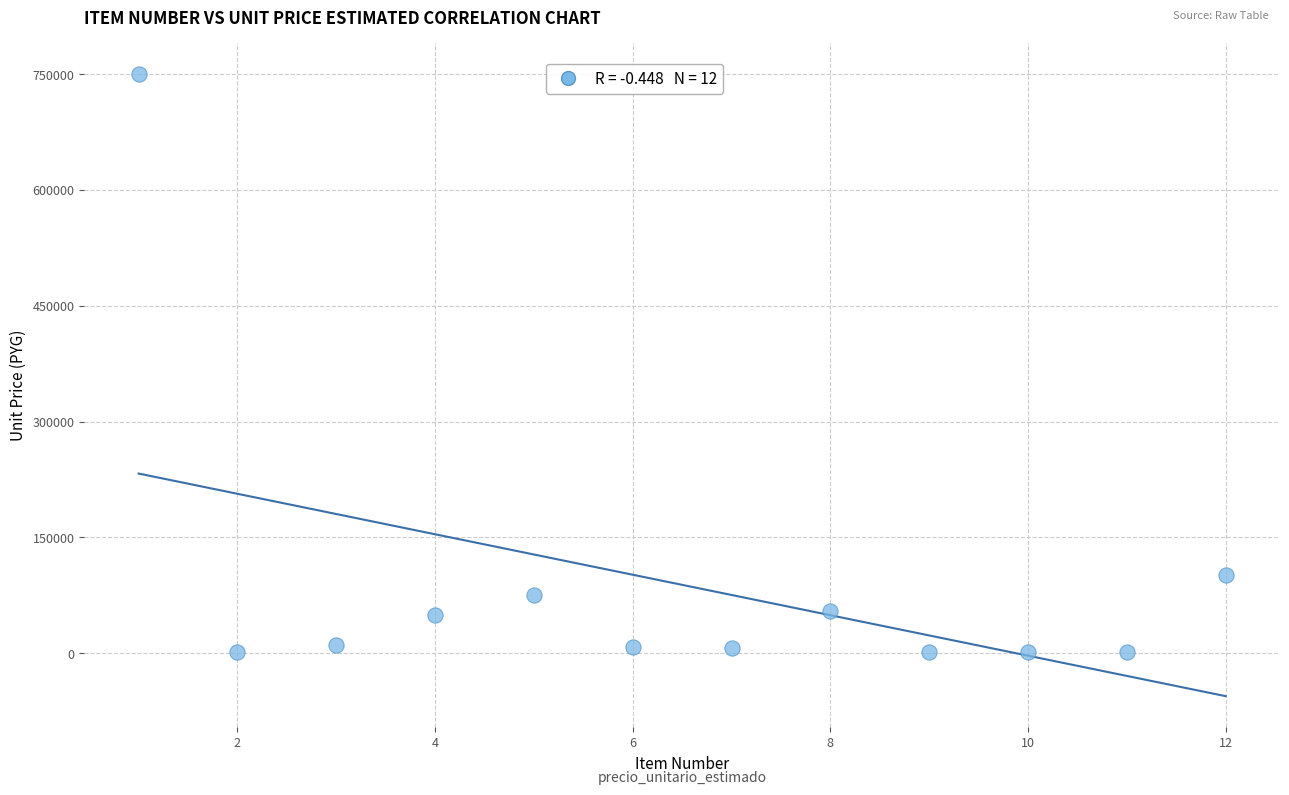

What is the range of X values (max minus min)?

11